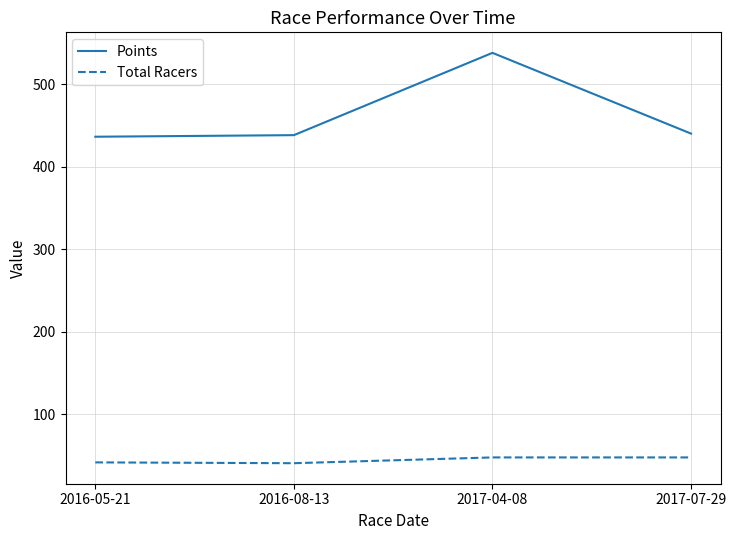

Which series changed the most between 2016-08-13 and 2017-04-08?

Points